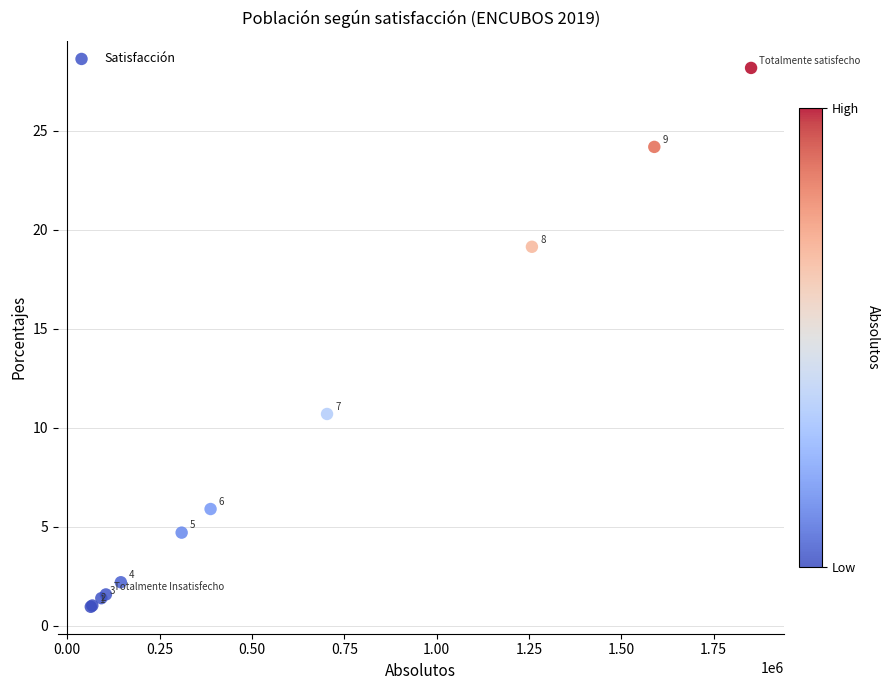

What Y value in the scatter plot is closest to 14?

10.7